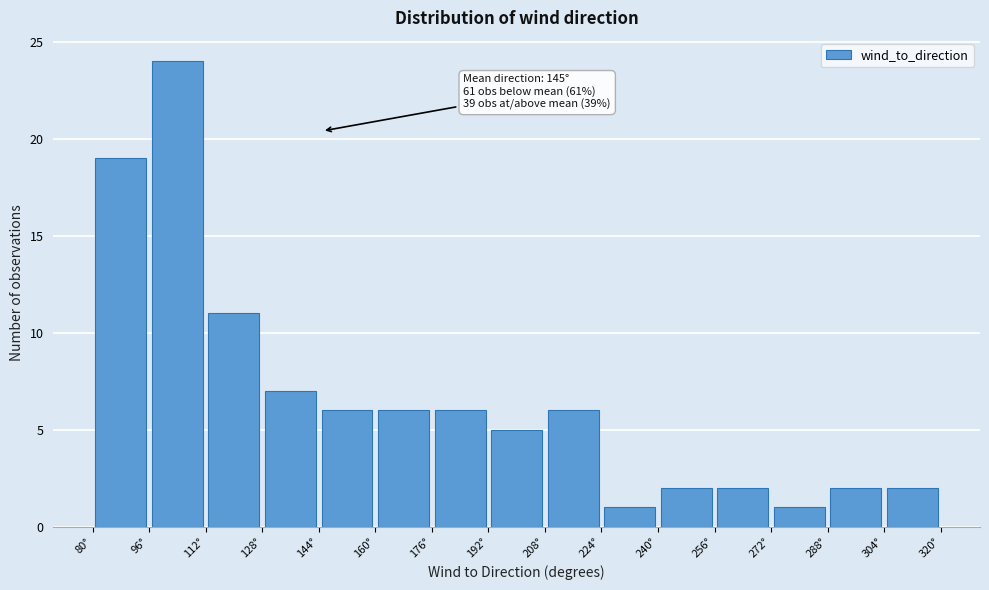

Which range on the x-axis has the tallest bar?

96 to 112